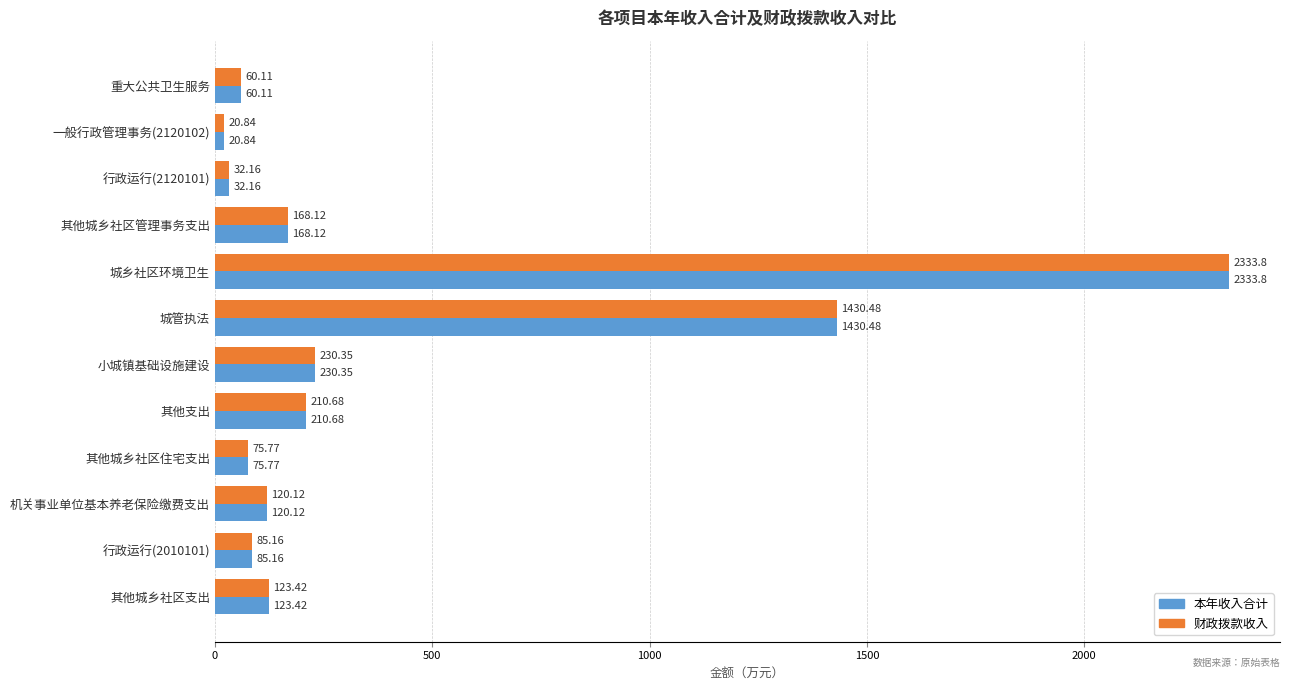

What is the difference between the maximum and minimum values in the 本年收入合计 series?

2313.0